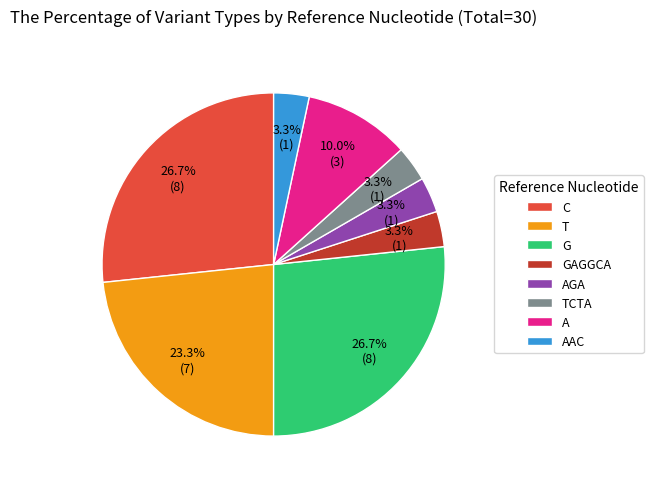

Is T the majority of the pie?

No